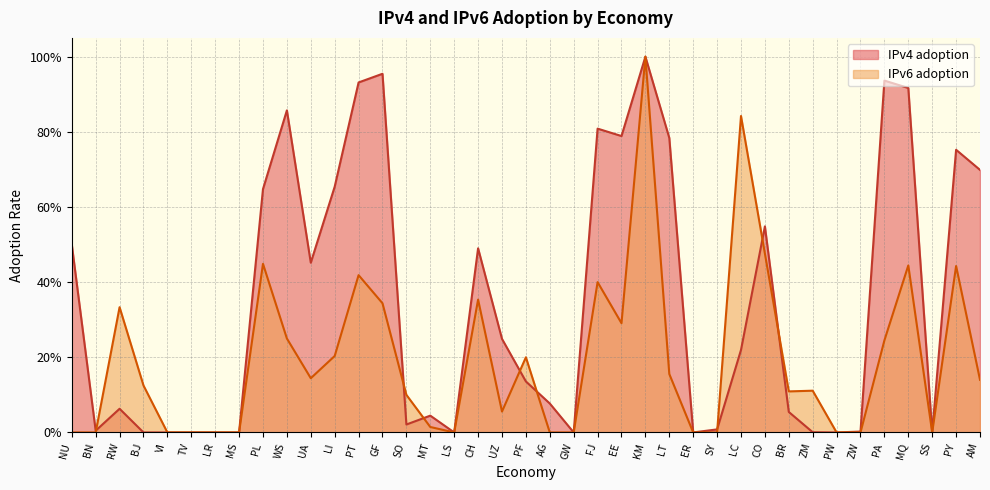

Which series has the largest range (max minus min)?

IPv4 adoption